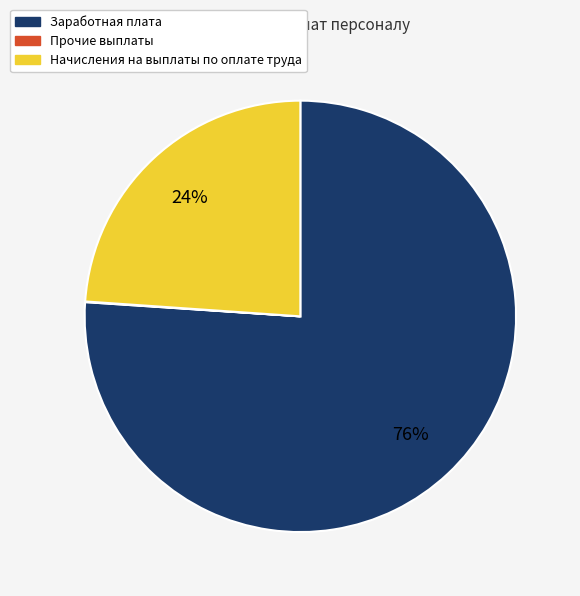

Is the sum of Начисления на выплаты по оплате труда and Заработная плата greater than half?

Yes